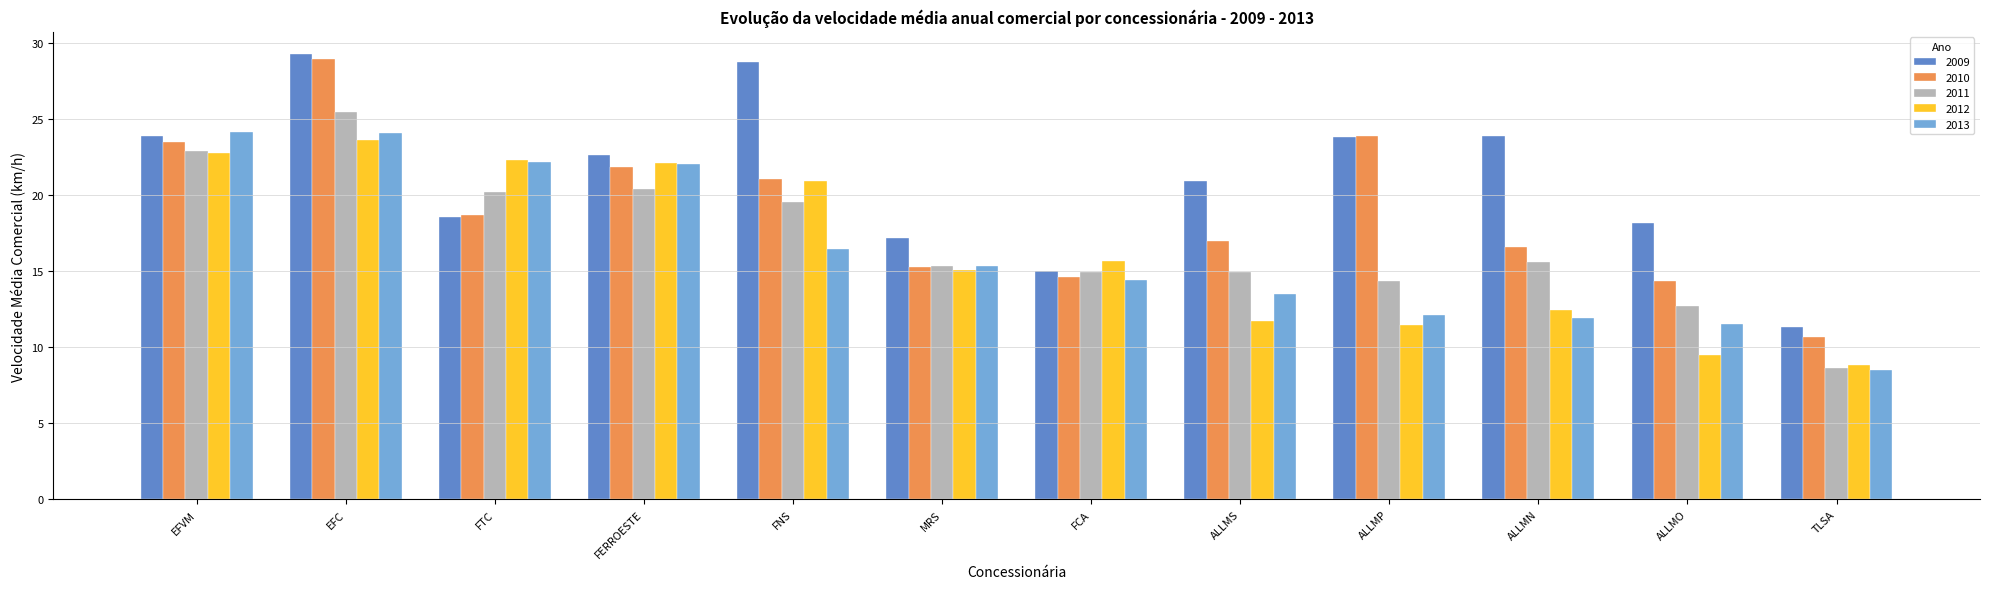

At which category is the sum across all series the highest?

EFC